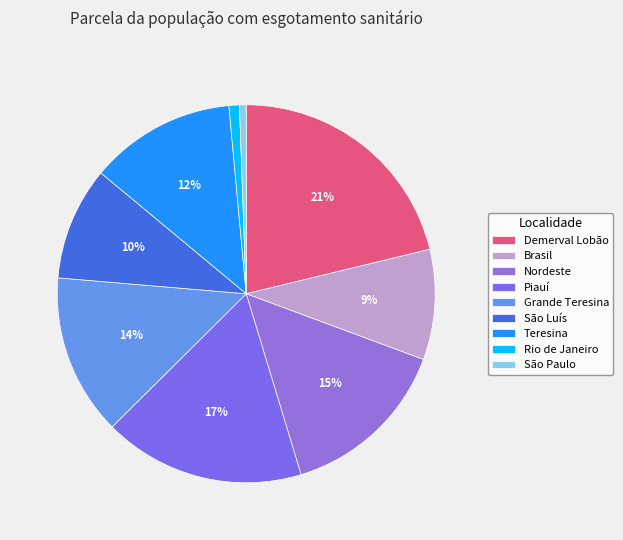

What percentage is the São Paulo slice, to the nearest percent?

1%